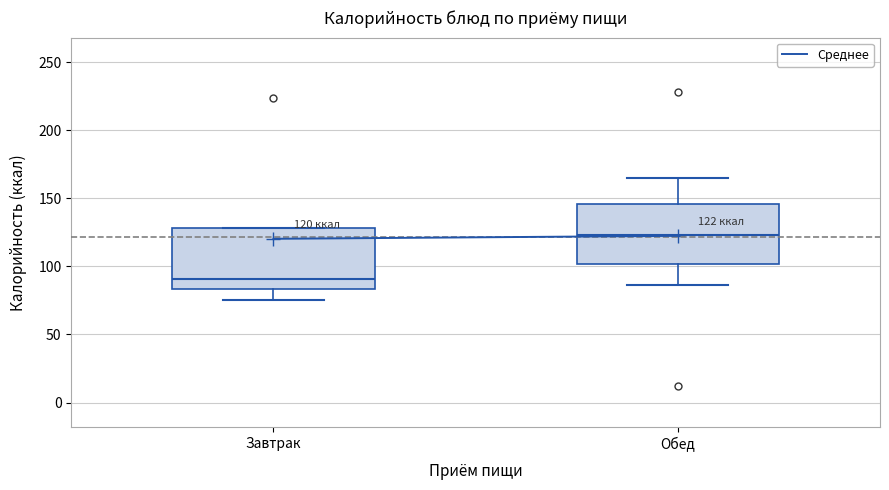

Which box has the highest median line?

Обед